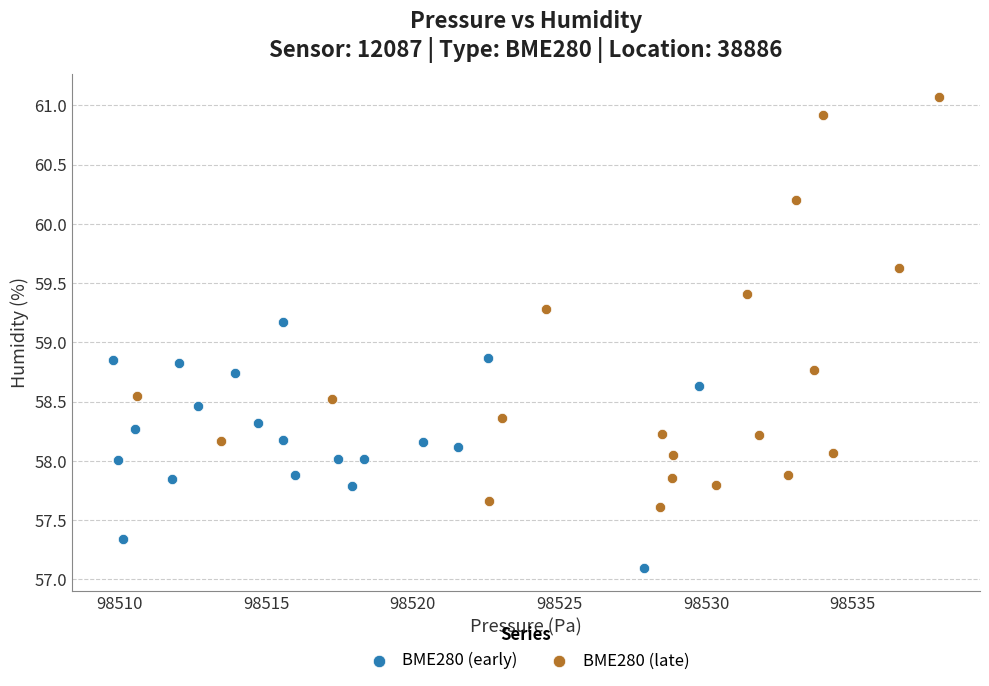

Which series has the widest spread of Y values?

BME280 (late)